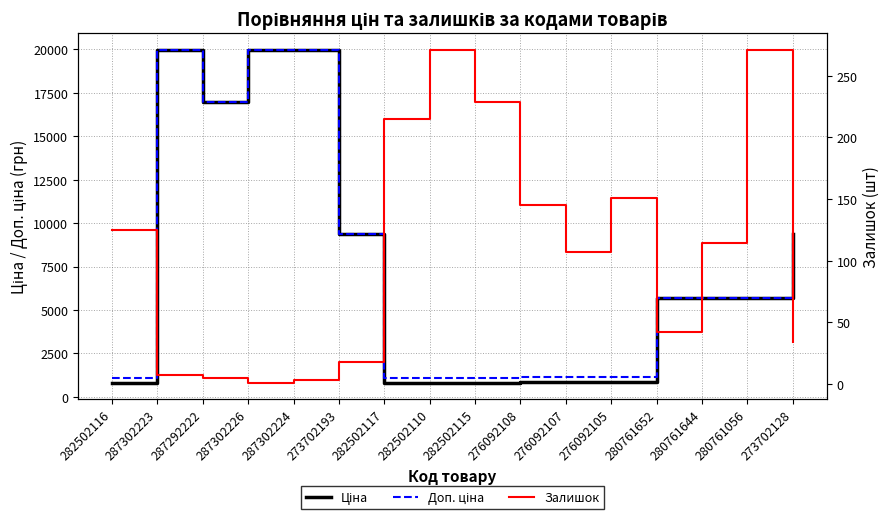

What are all the series names shown in the legend?

Ціна, Доп. ціна, Залишок